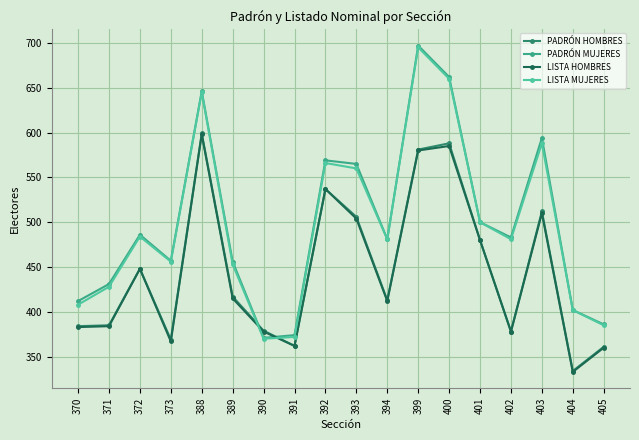

What is the sum of the PADRÓN MUJERES values at 405 and 393?

951